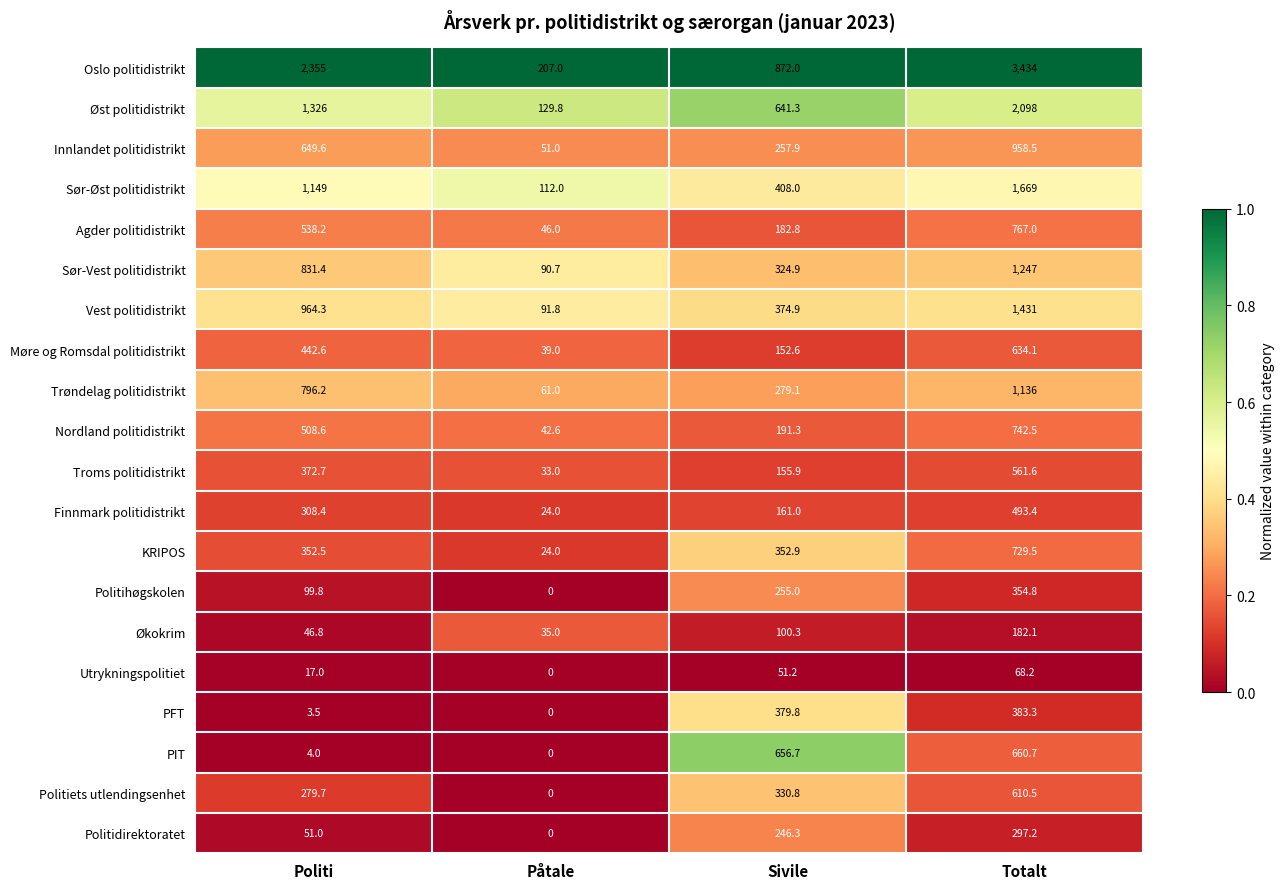

Which series has the largest total across all categories?

Oslo politidistrikt